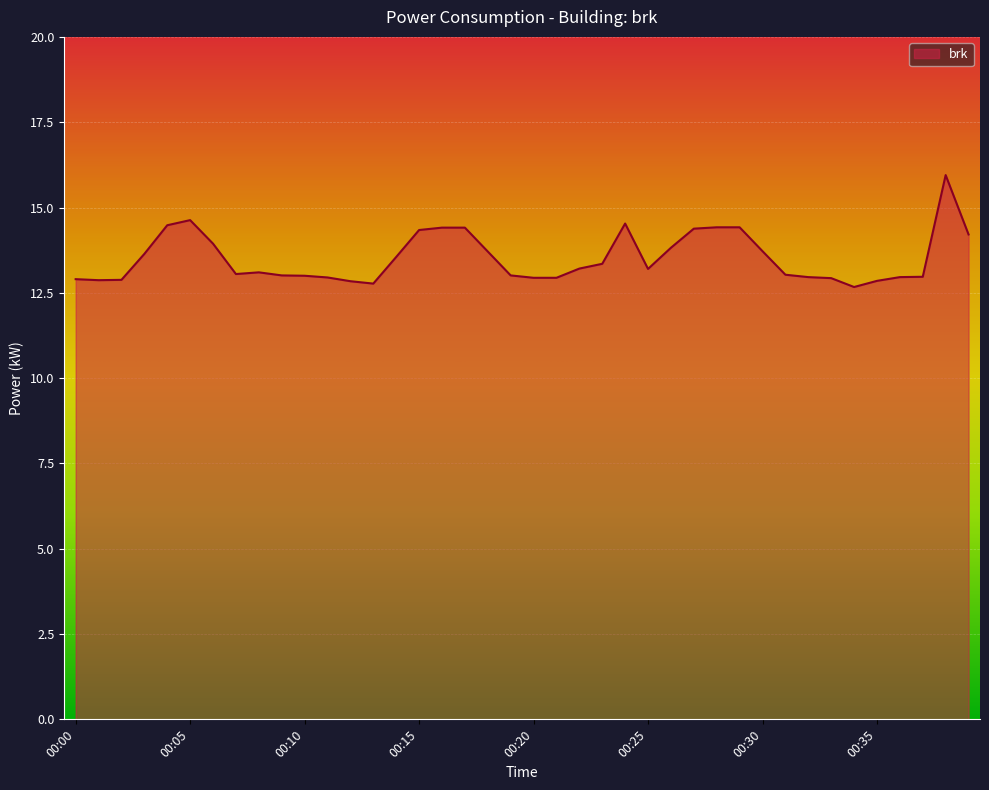

What is the smallest value displayed?

12.7